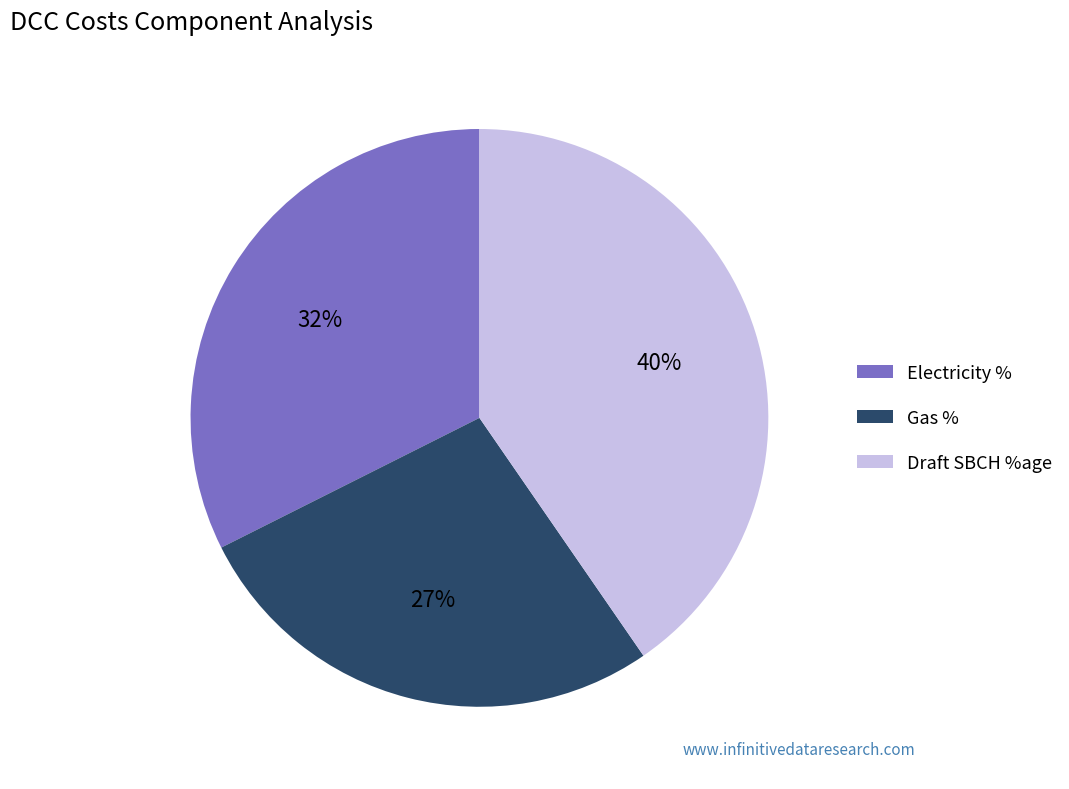

Do Electricity % and Draft SBCH %age together represent more than half of the pie?

Yes